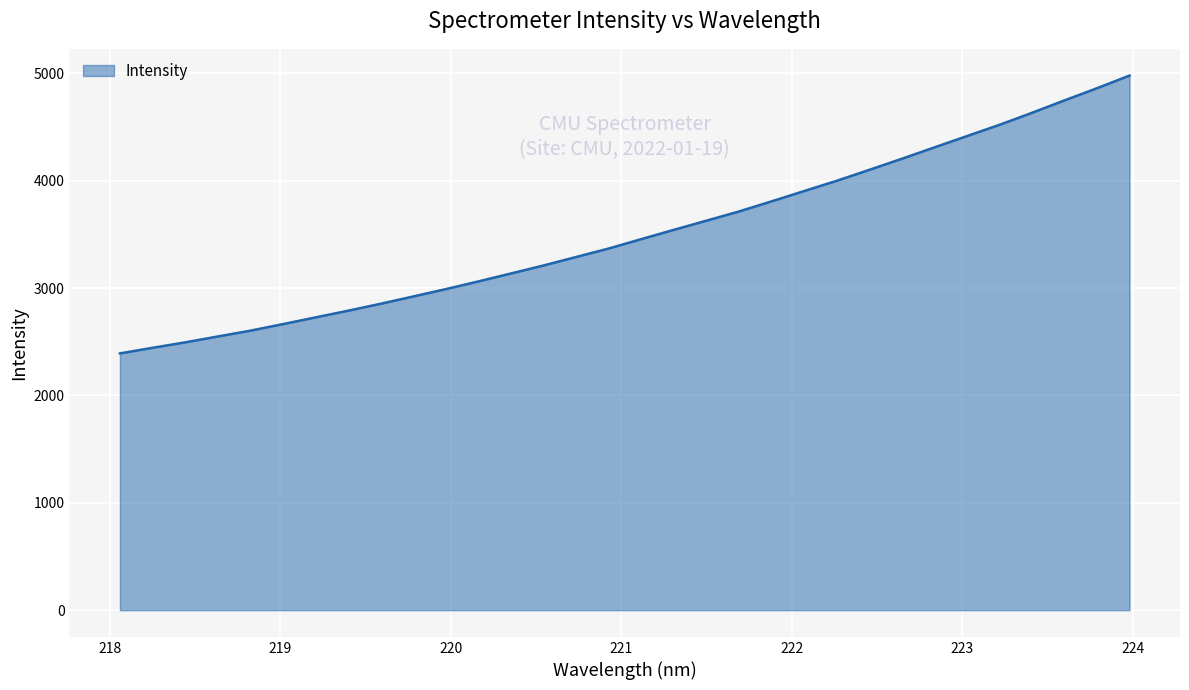

What is the minimum value shown in the chart?

2391.3